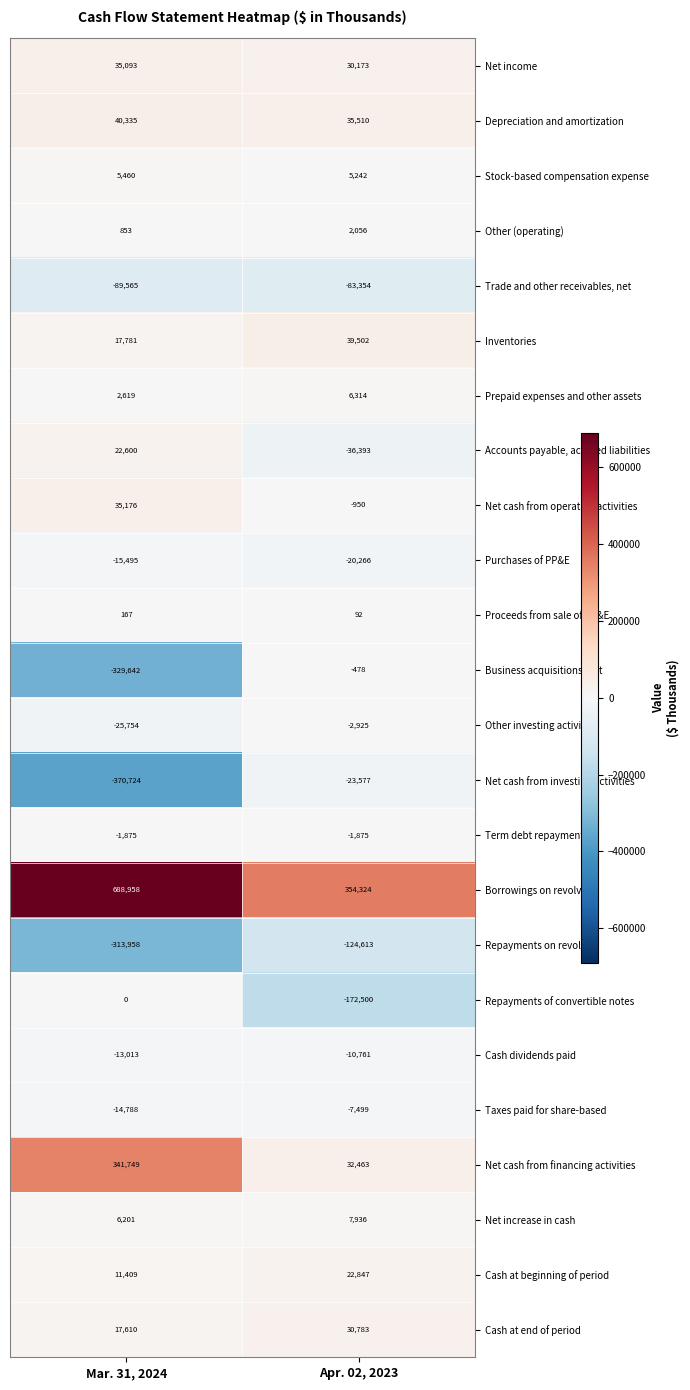

What value does the Other (operating) series have at Apr. 02, 2023?

2056